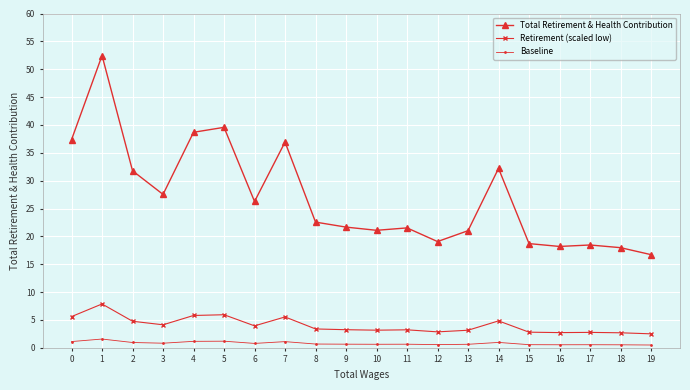

True or false: Total Retirement & Health Contribution has a value of 21.1 at 10.

True